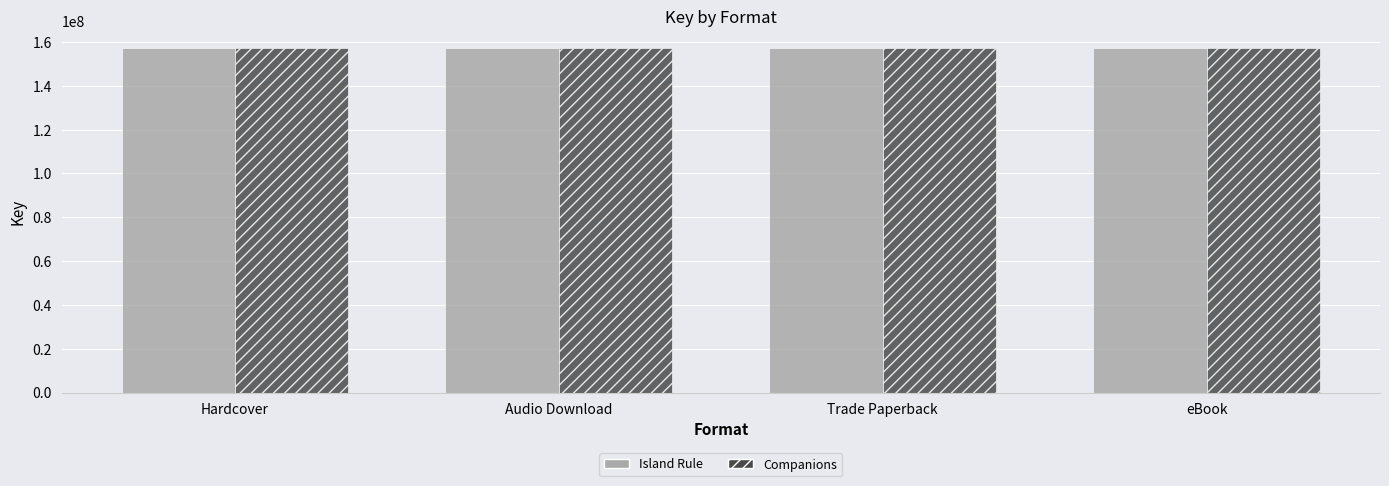

What is the approximate value of Companions at eBook?

157252143